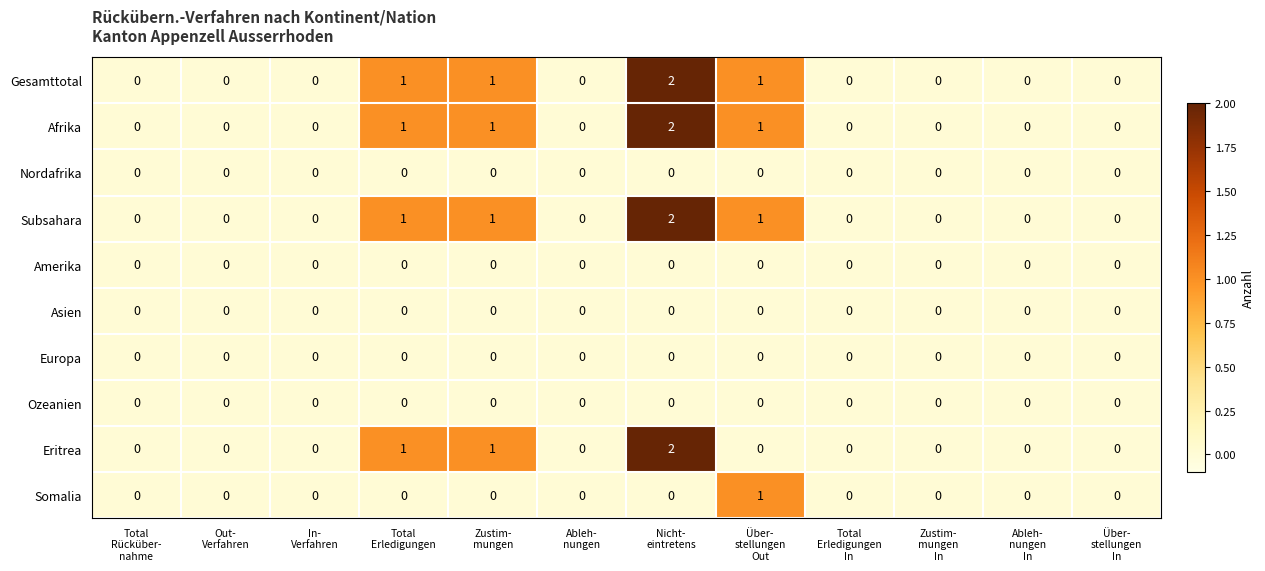

How many categories are shown in the chart?

12